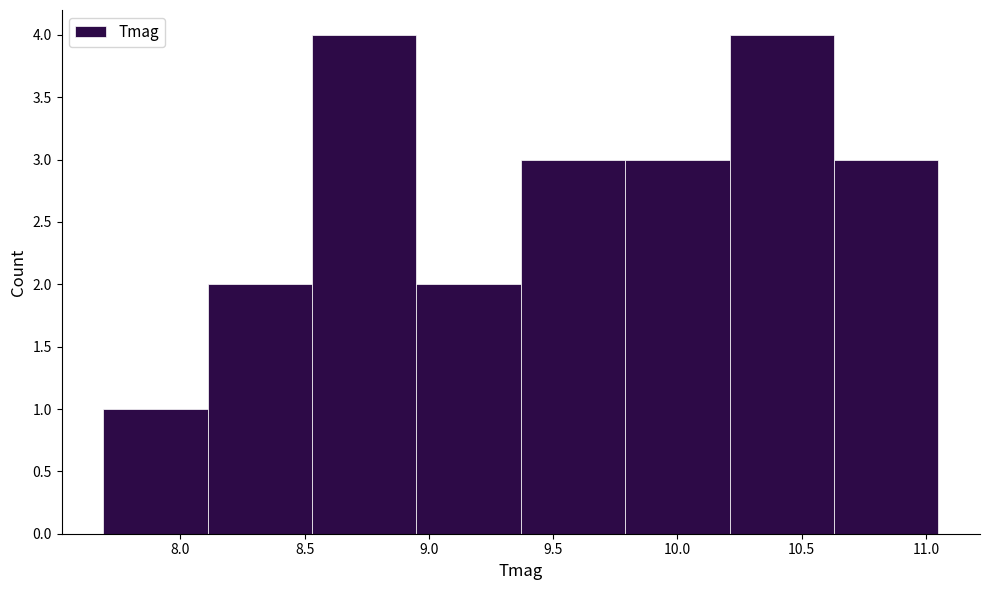

Reading left to right, transcribe this chart: for each bar, give the range it covers on the x-axis and its height. Neither the bar edges nor the heights are printed on the chart, so give them approximately, as read against the axes.

7.69 to 8.11: 1
8.11 to 8.53: 2
8.53 to 8.95: 4
8.95 to 9.37: 2
9.37 to 9.79: 3
9.79 to 10.21: 3
10.21 to 10.63: 4
10.63 to 11.05: 3